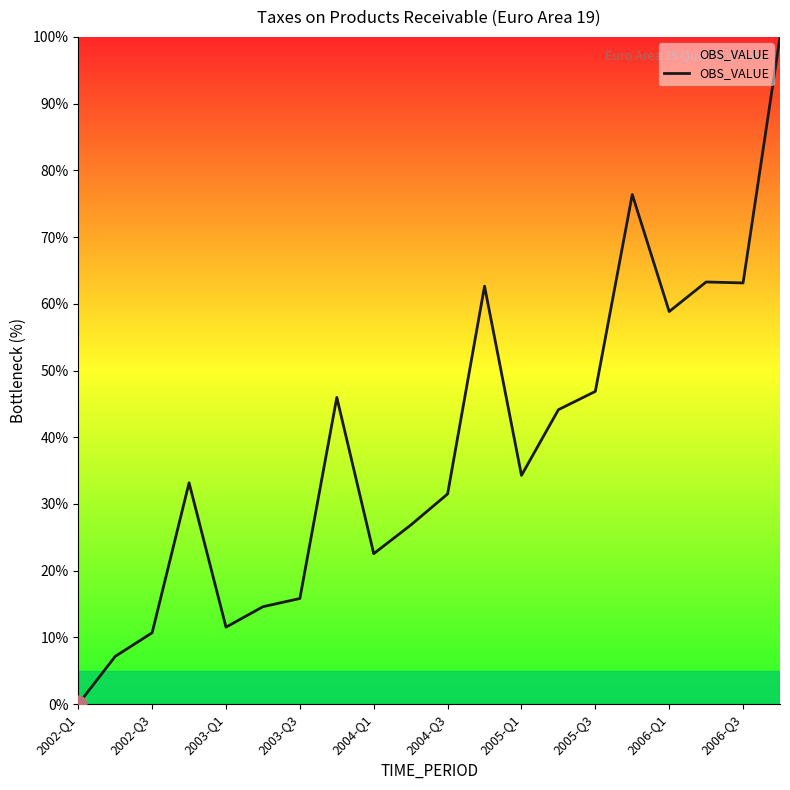

What is the difference between the maximum and minimum values?

100.0